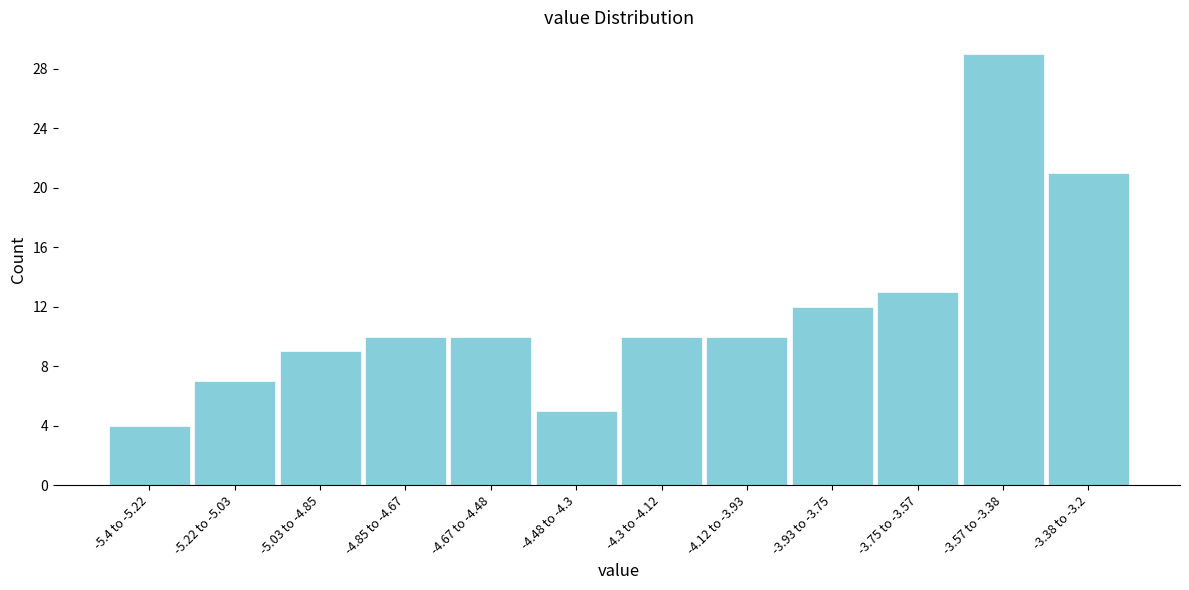

Reading right to left, transcribe all the data shown in this chart.

-3.38 to -3.2=21	-3.57 to -3.38=29	-3.75 to -3.57=13	-3.93 to -3.75=12	-4.12 to -3.93=10	-4.3 to -4.12=10	-4.48 to -4.3=5	-4.67 to -4.48=10	-4.85 to -4.67=10	-5.03 to -4.85=9	-5.22 to -5.03=7	-5.4 to -5.22=4